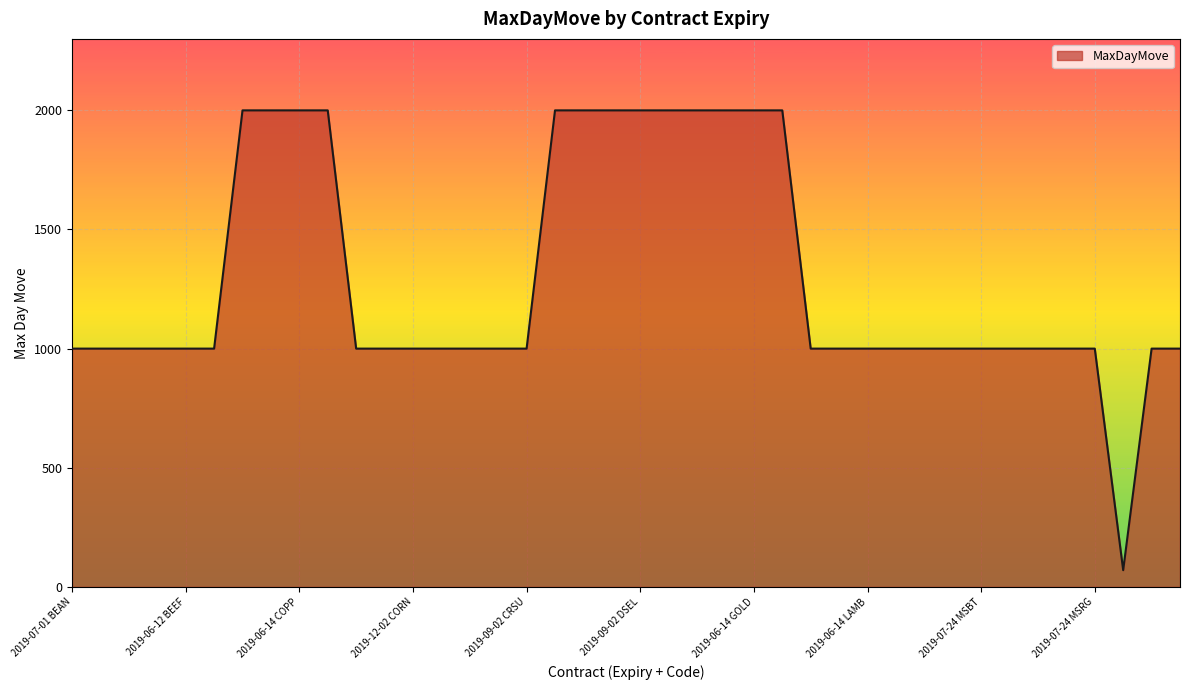

What is the difference between the maximum and minimum values?

1930